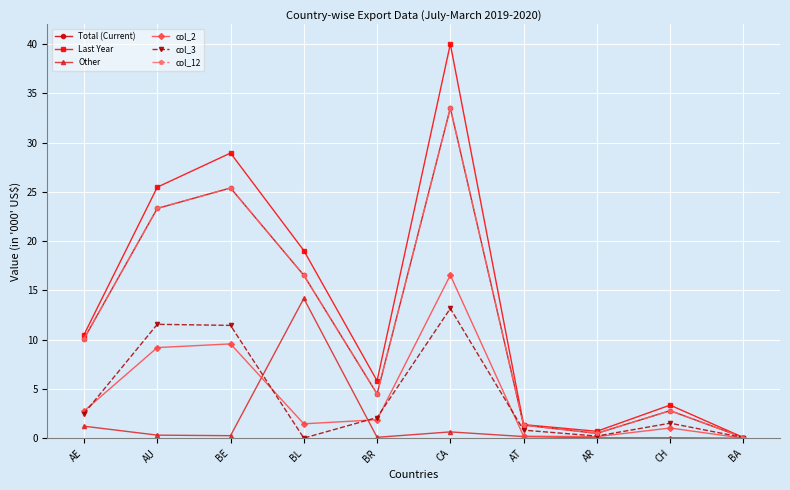

Where is the first local minimum for Last Year?

BR